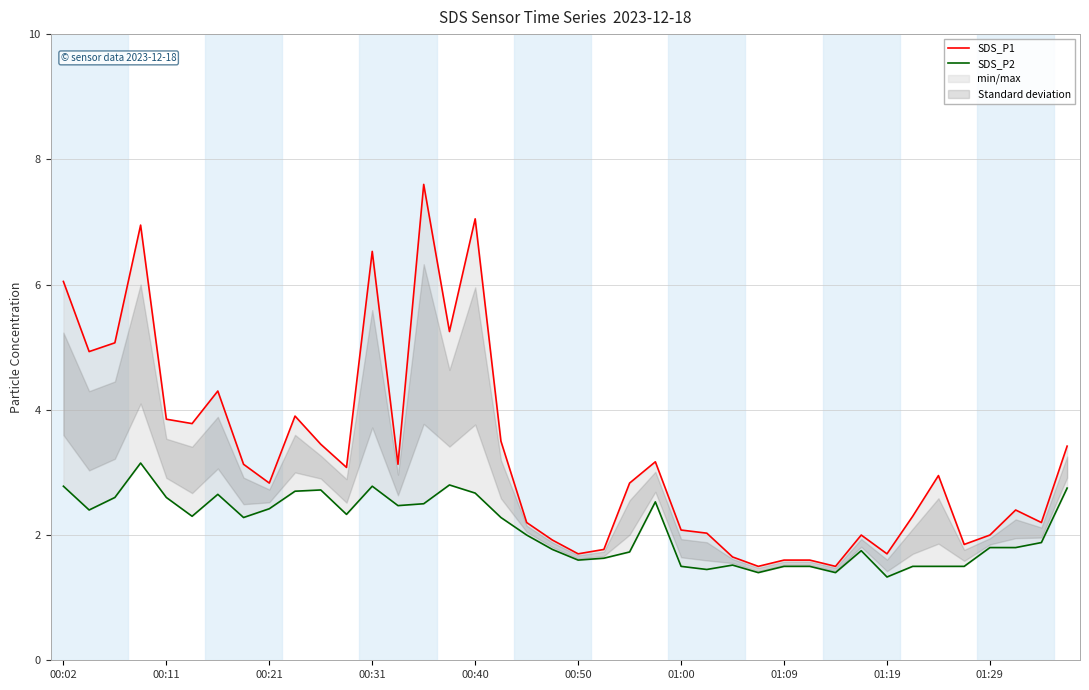

List the series in order of their peak value, lowest first.

SDS_P2, SDS_P1